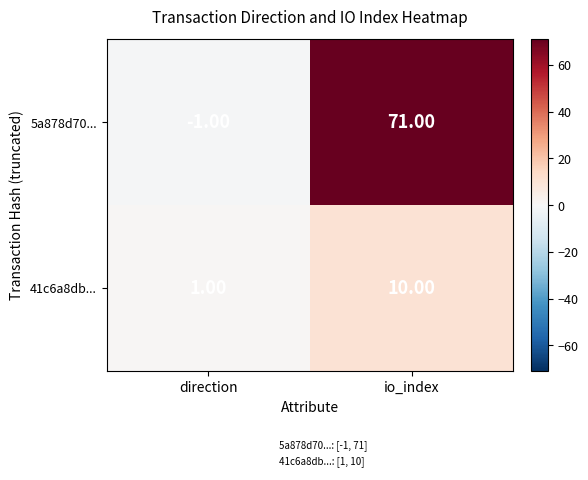

At which label is 41c6a8db... closest to 5?

direction